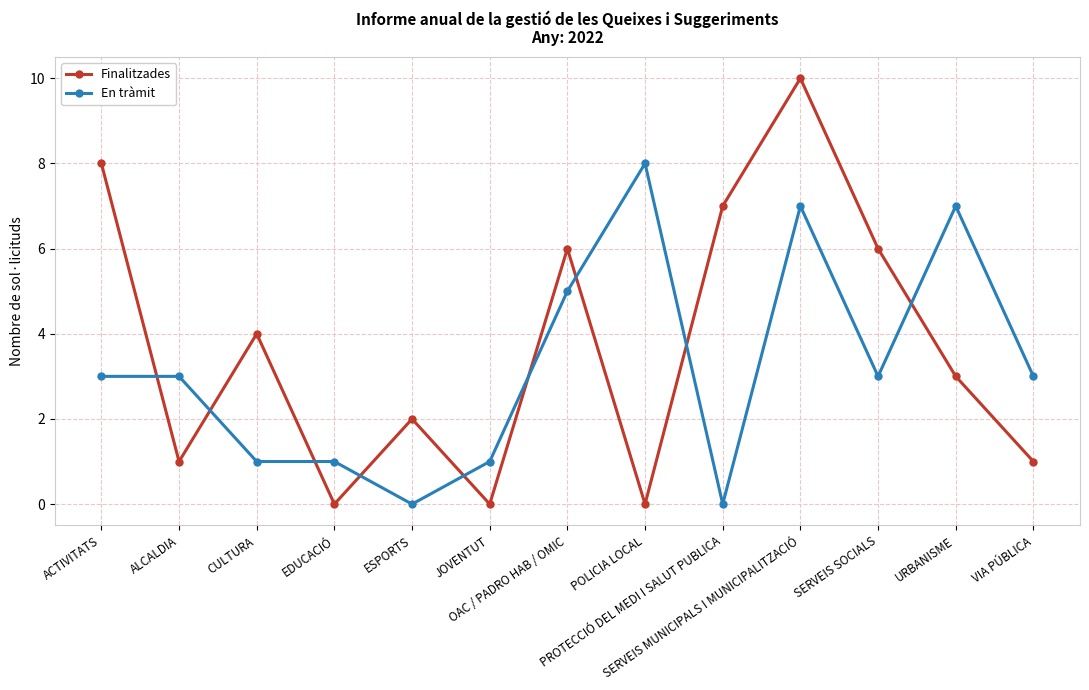

What are all the series names shown in the legend?

Finalitzades, En tràmit